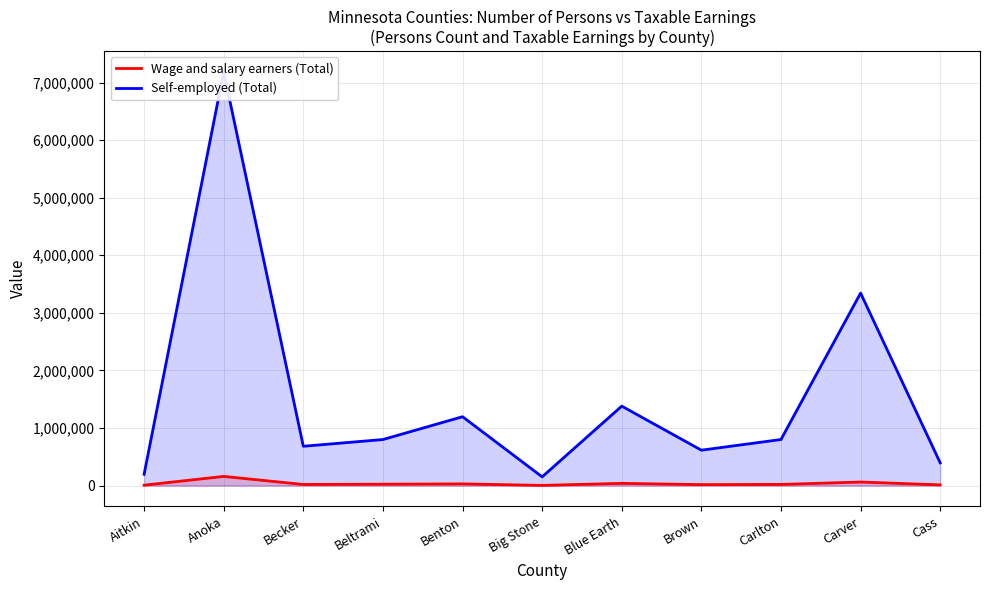

In Wage and salary earners (Total), how many points are higher than both neighbors (excluding endpoints)?

4